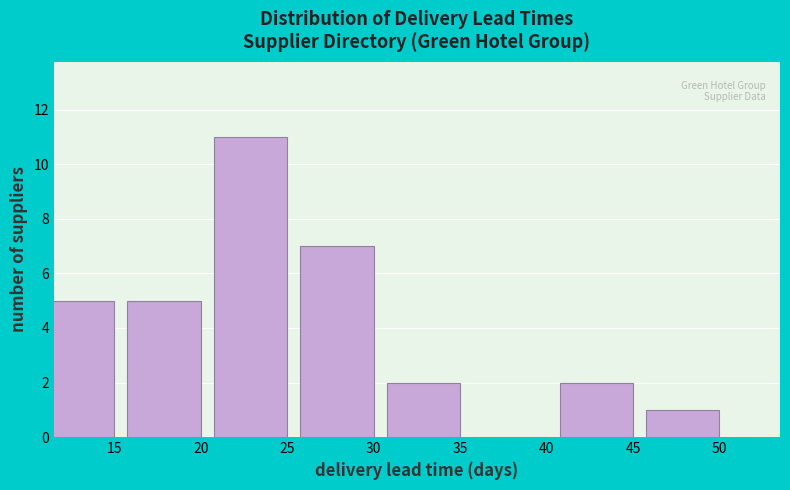

Reading left to right, what are all the values shown in this chart?

15=5	20=5	25=11	30=7	35=2	40=0	45=2	50=1